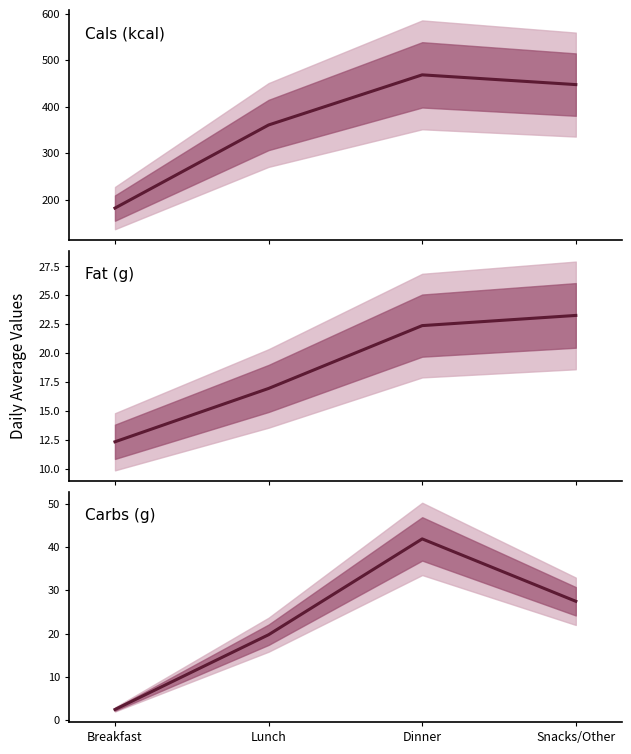

What is the spread (max minus min) of values at Dinner?

446.6